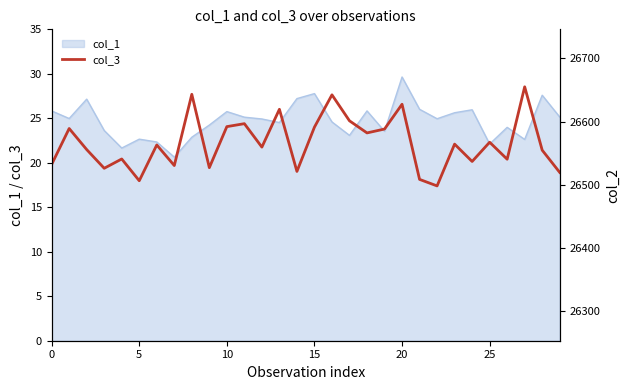

What is the highest value of the col_1 series?

29.6